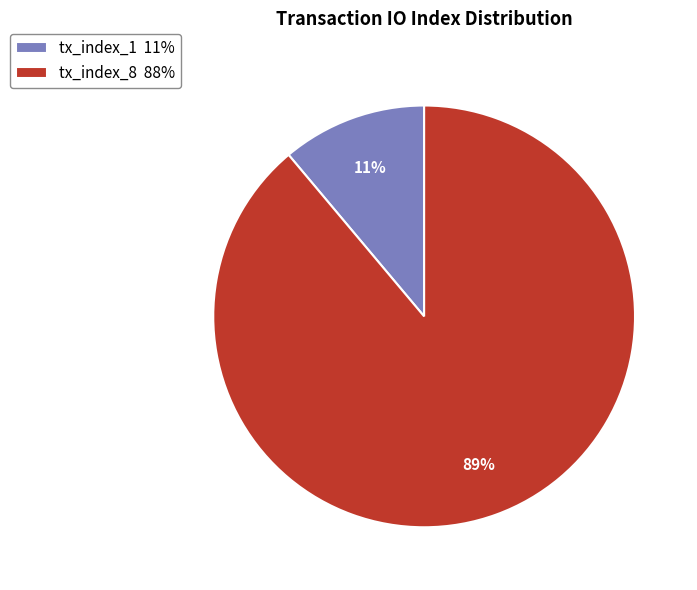

True or false: tx_index_1 accounts for 11% of the total.

True